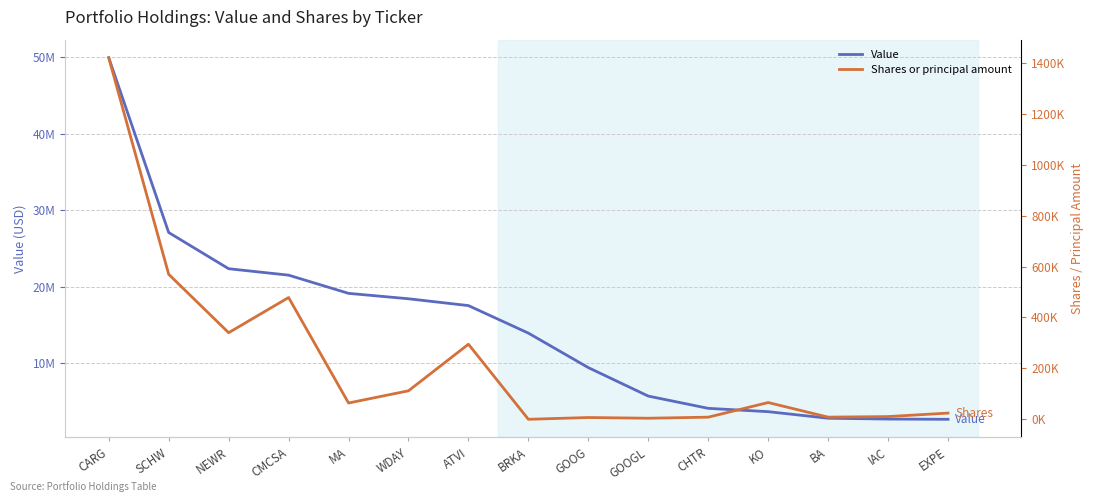

True or false: Shares or principal amount and Value intersect in this chart.

False